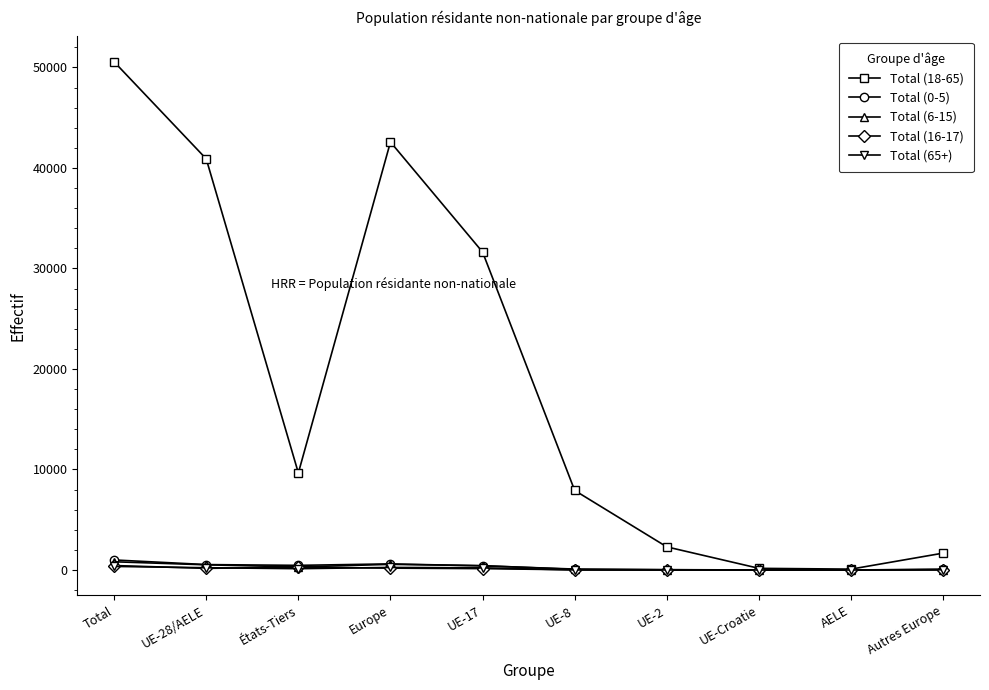

How many lines are shown in the chart?

5